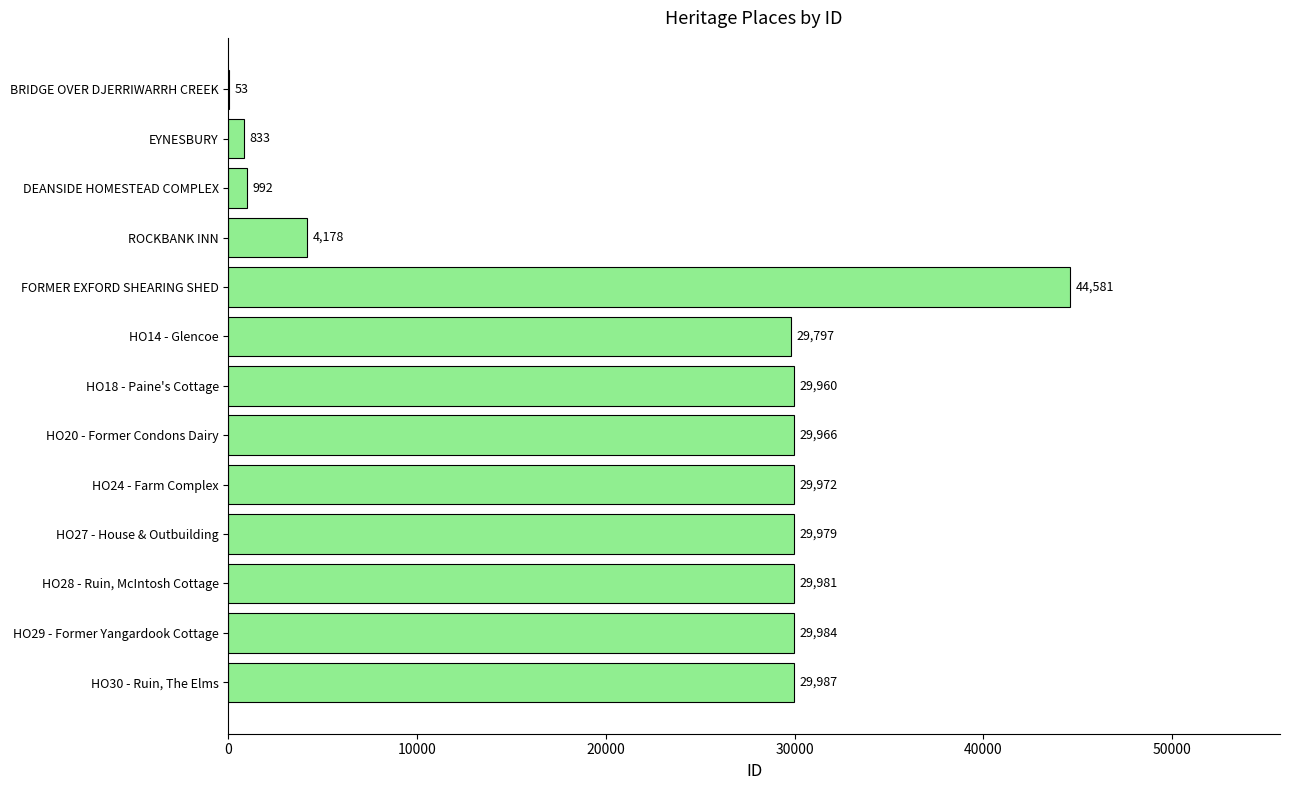

What is the change in value from HO24 - Farm Complex to HO27 - House & Outbuilding?

+7